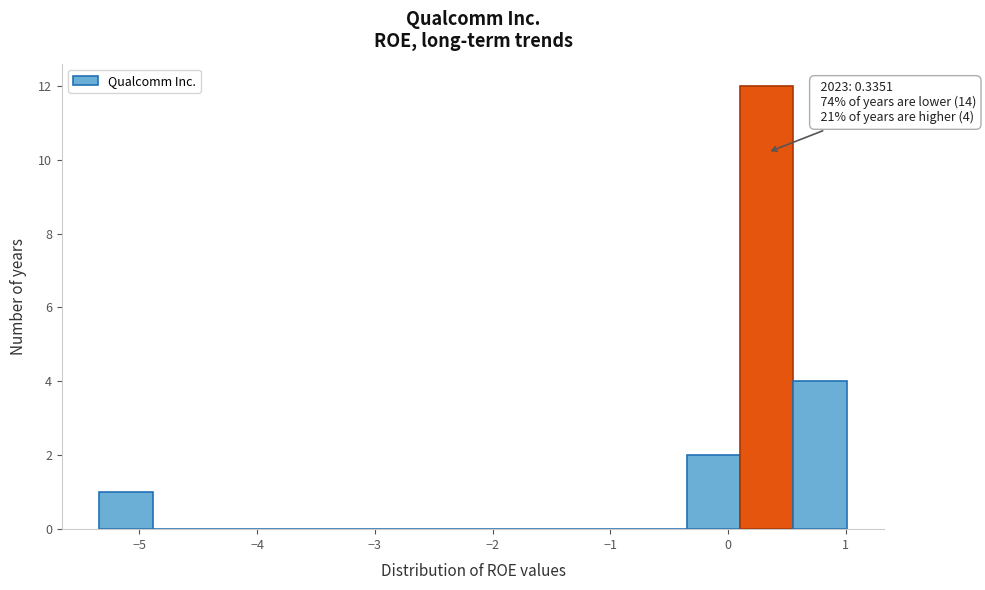

Over which range of the x-axis is the bar tallest?

0.1 to 0.6